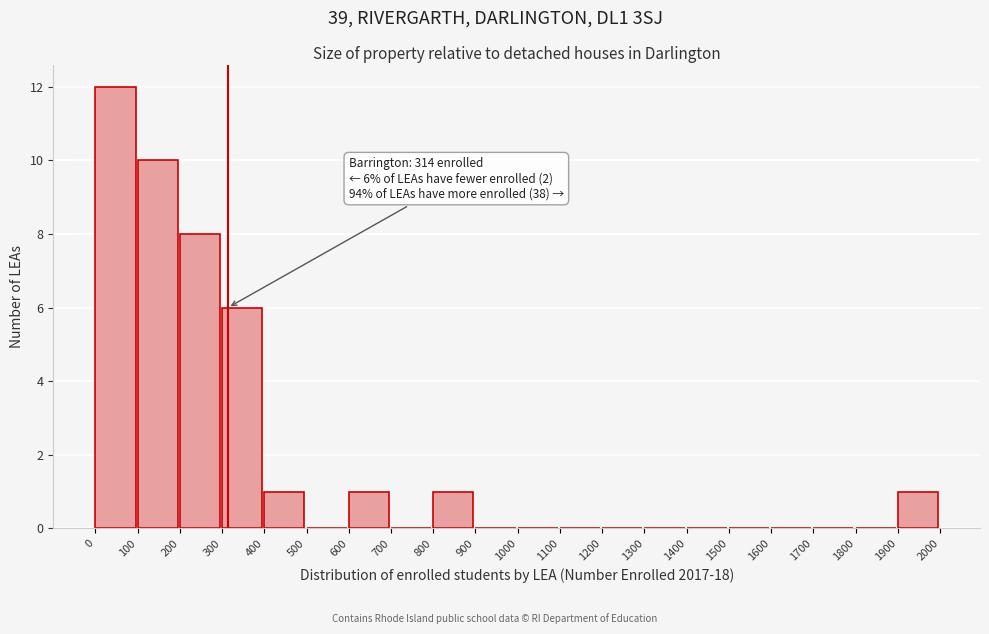

Over which range of the x-axis is the bar tallest?

0 to 100